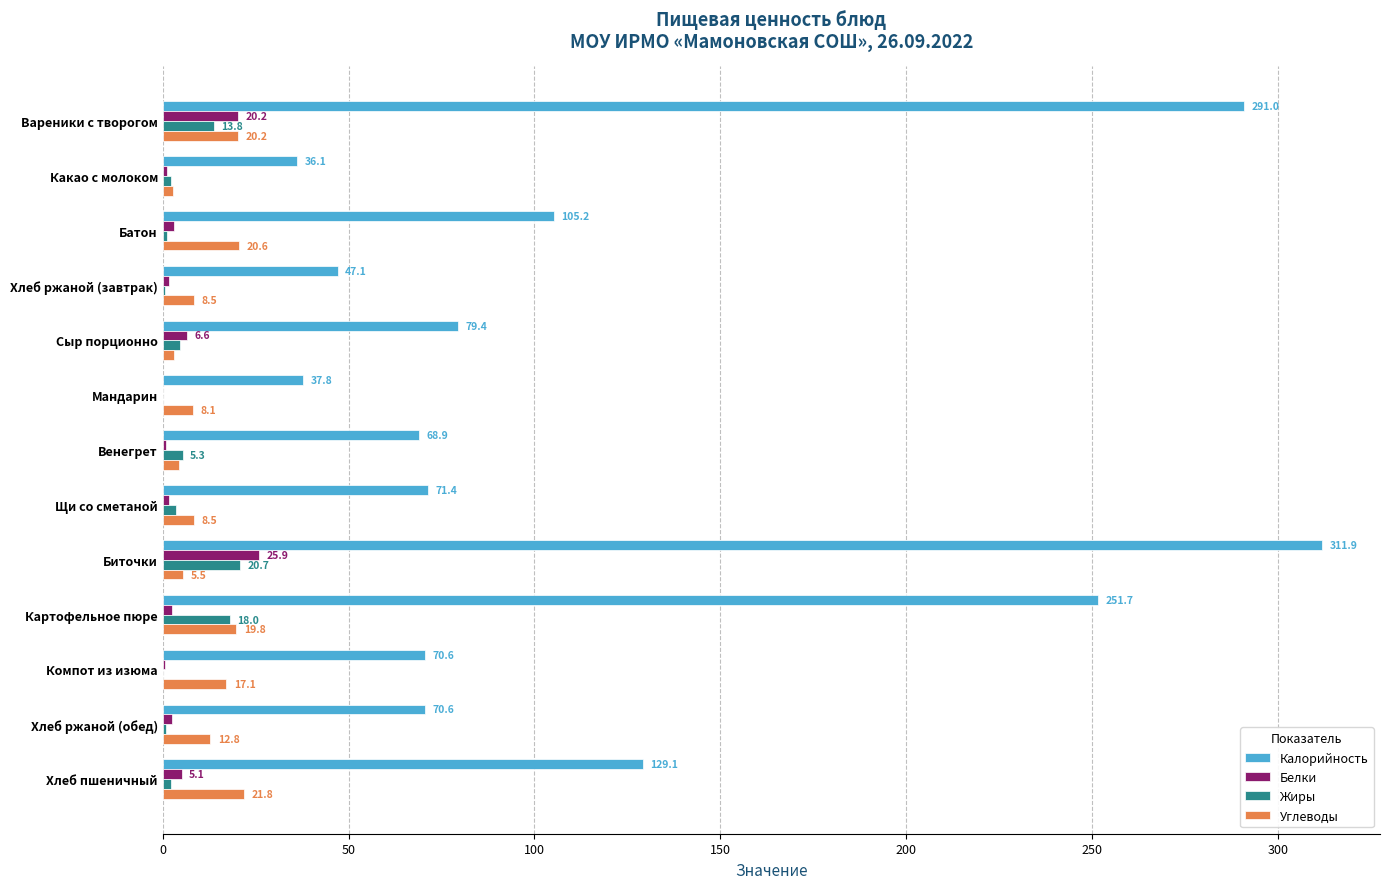

At which label is Жиры closest to 10?

Вареники с творогом